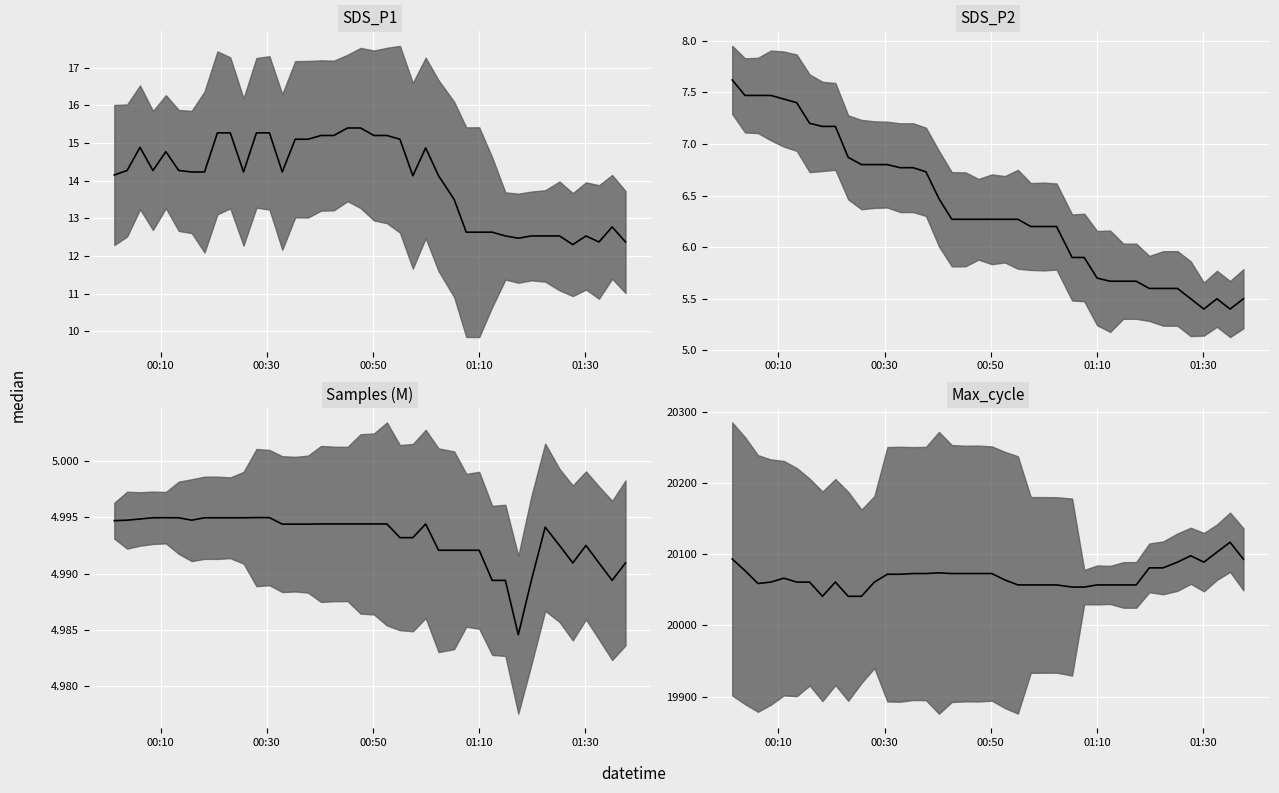

Does the chart display data point markers on the line(s)?

No